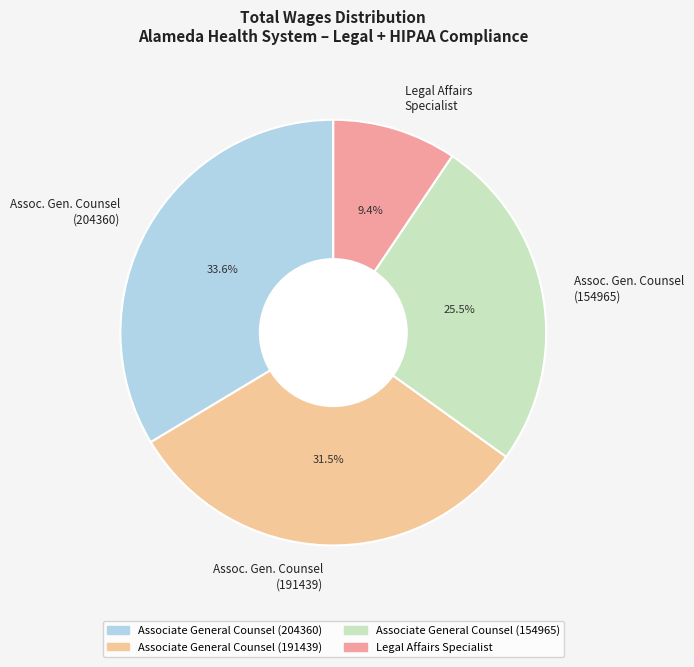

Is it true that Legal Affairs Specialist is 9% of the pie?

True